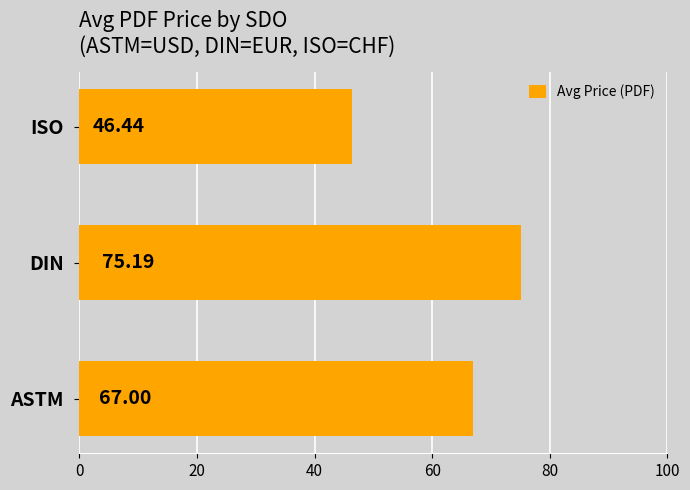

Between DIN and ISO, which is larger?

DIN